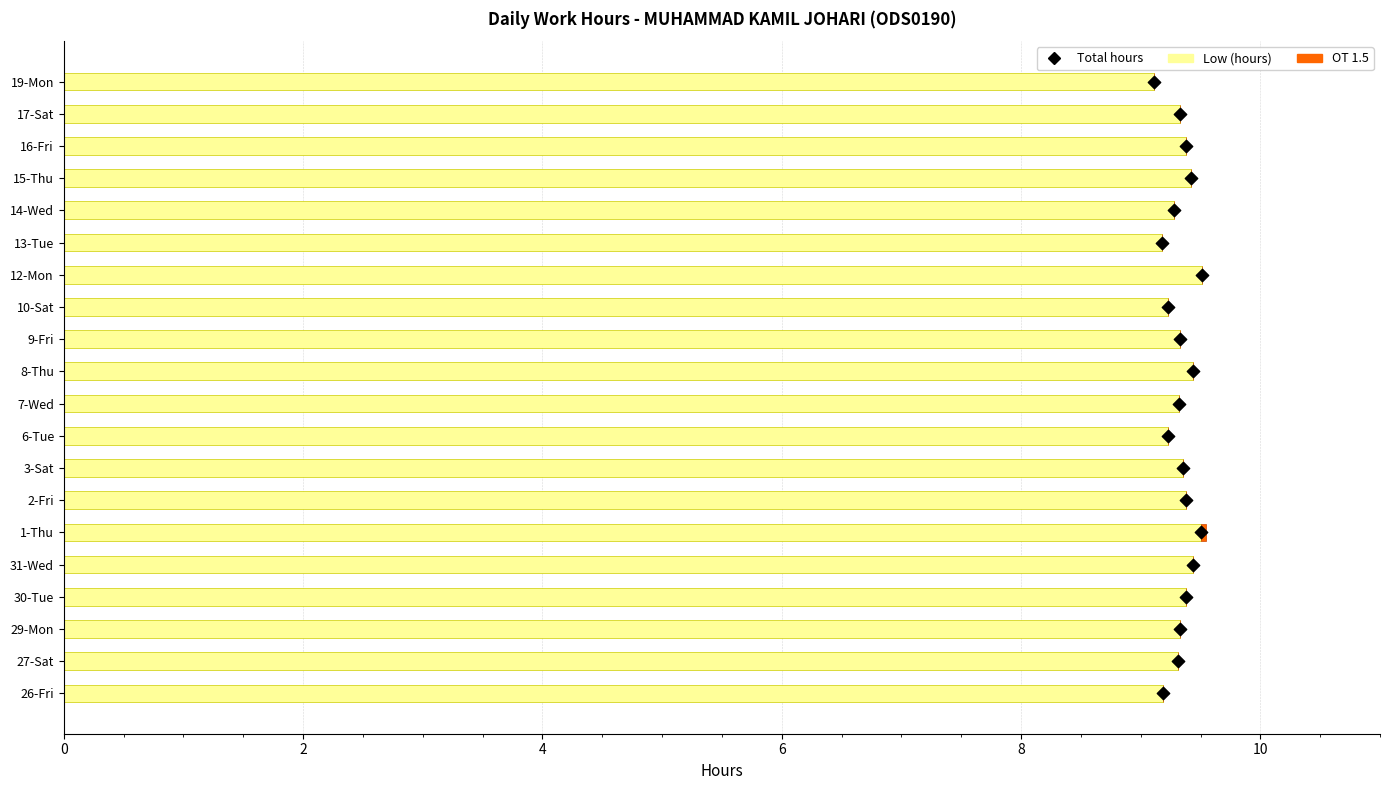

Which series reaches the maximum Y coordinate?

Total hours